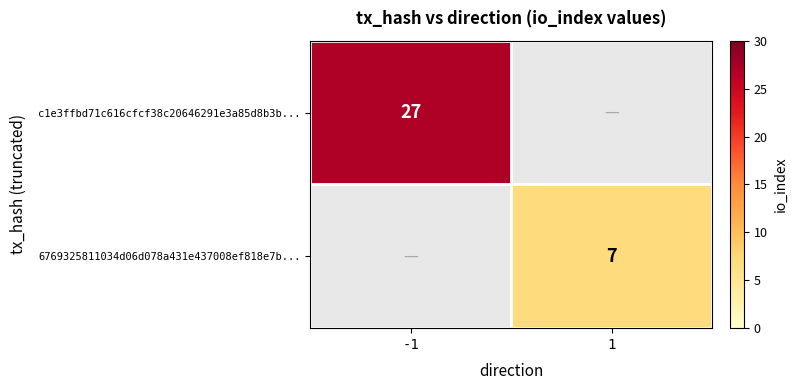

What is the greatest value displayed?

27.0